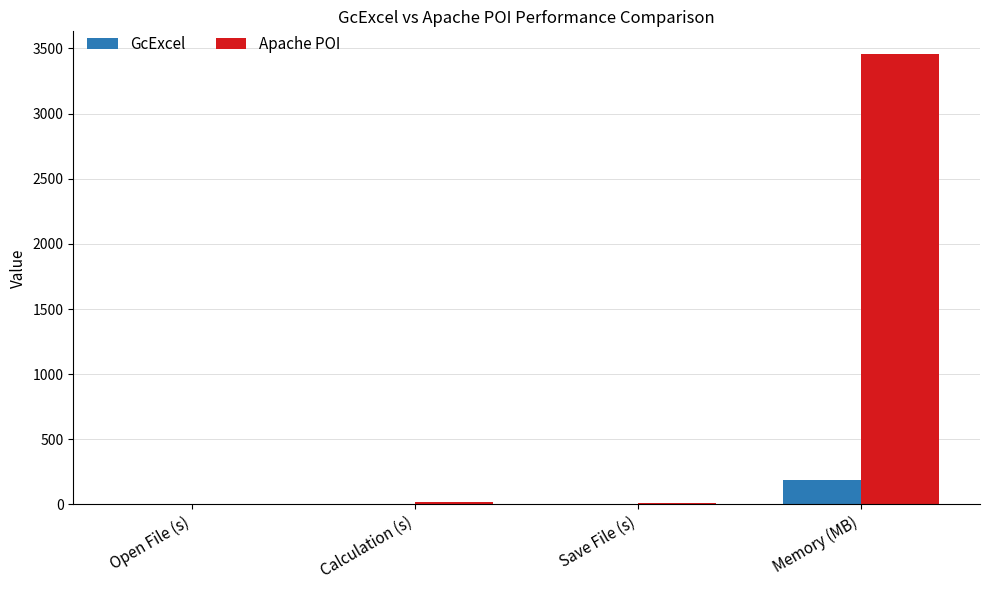

At which category is the sum across all series the highest?

Memory (MB)